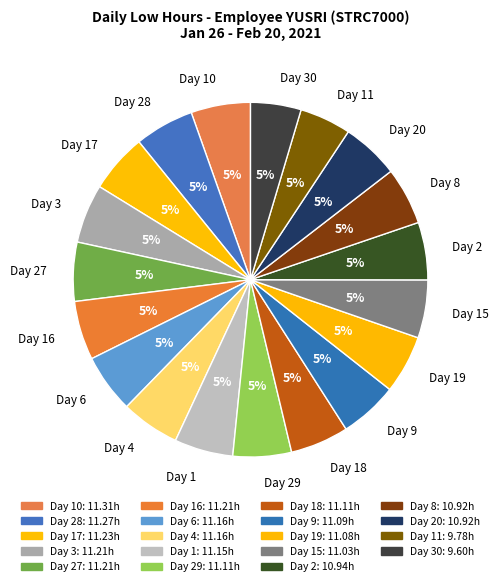

True or false: Day 1 accounts for 1% of the total.

False